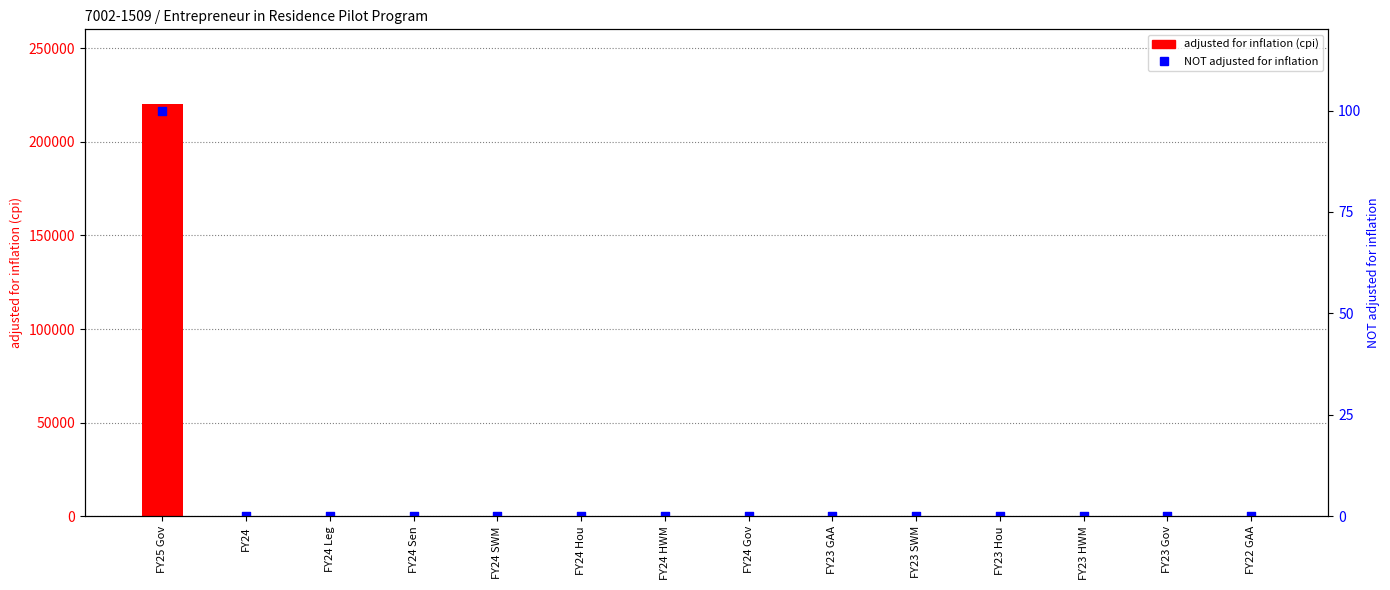

At how many categories does at least one series exceed 34849?

1